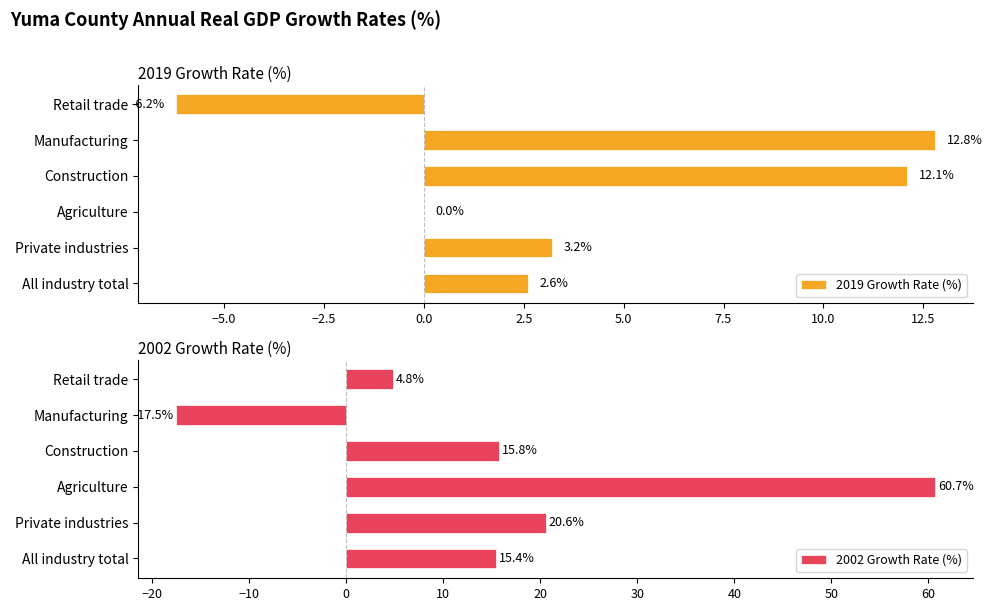

Reading left to right, extract all data points from this chart.

2019 Growth Rate (%): 2.6	3.2	0.0	12.1	12.8	-6.2
2002 Growth Rate (%): 15.4	20.6	60.7	15.8	-17.5	4.8